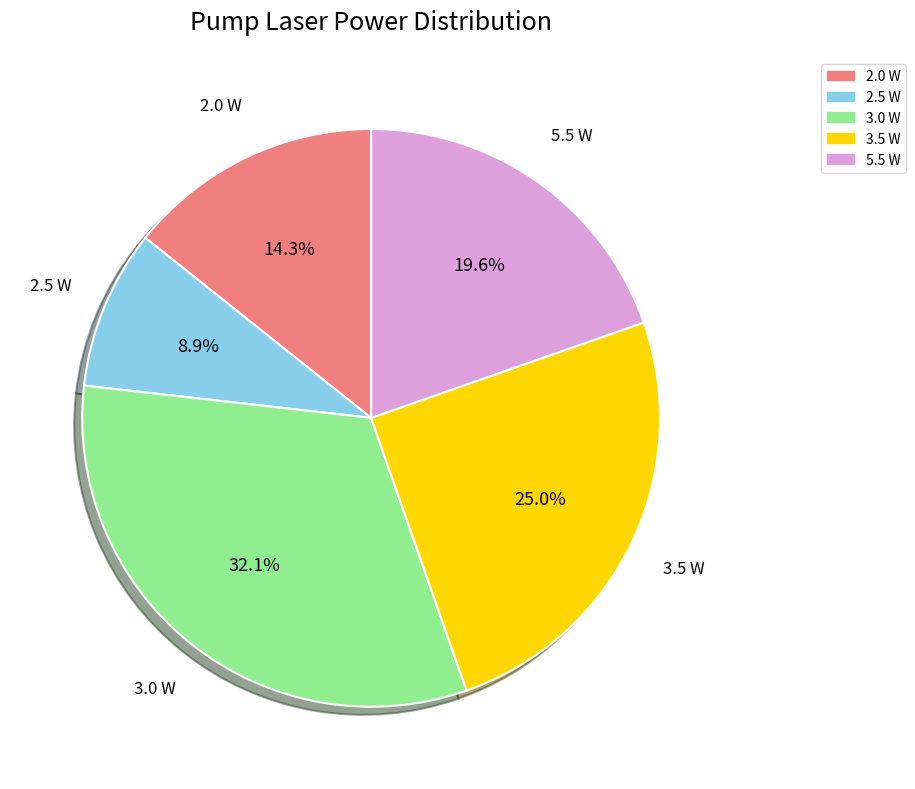

What percentage do 5.5 W and 3.5 W together represent?

44.6%